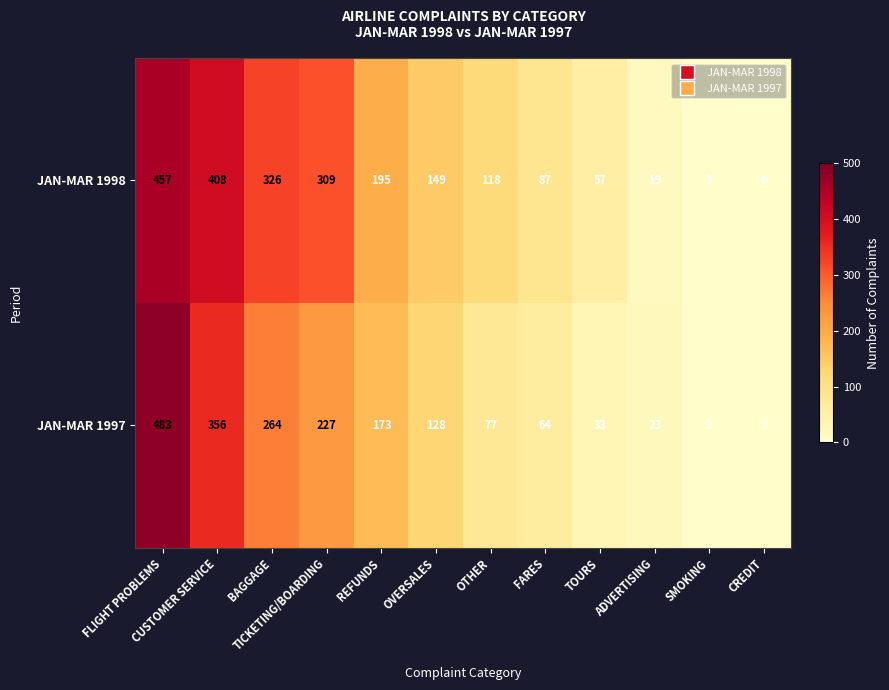

What is the sum of the JAN-MAR 1997 values at ADVERTISING and CUSTOMER SERVICE?

379